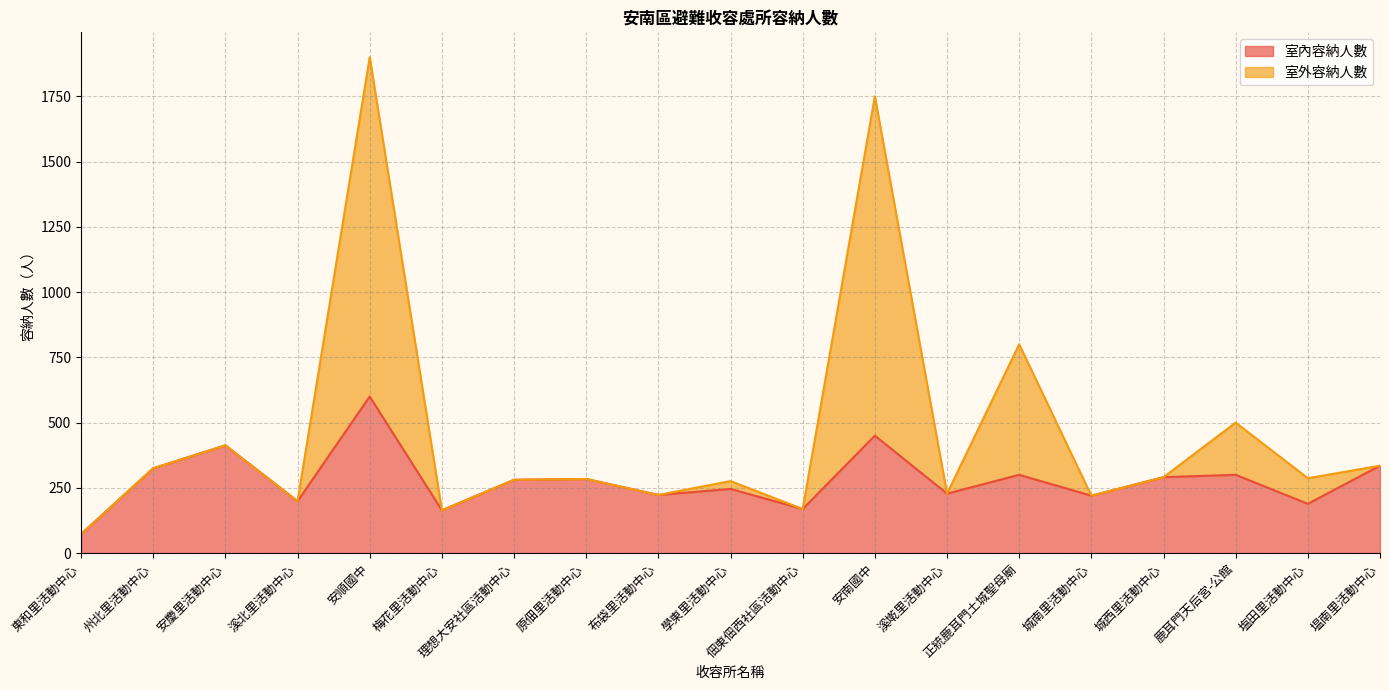

Where is the first local maximum for 室內容納人數?

安慶里活動中心